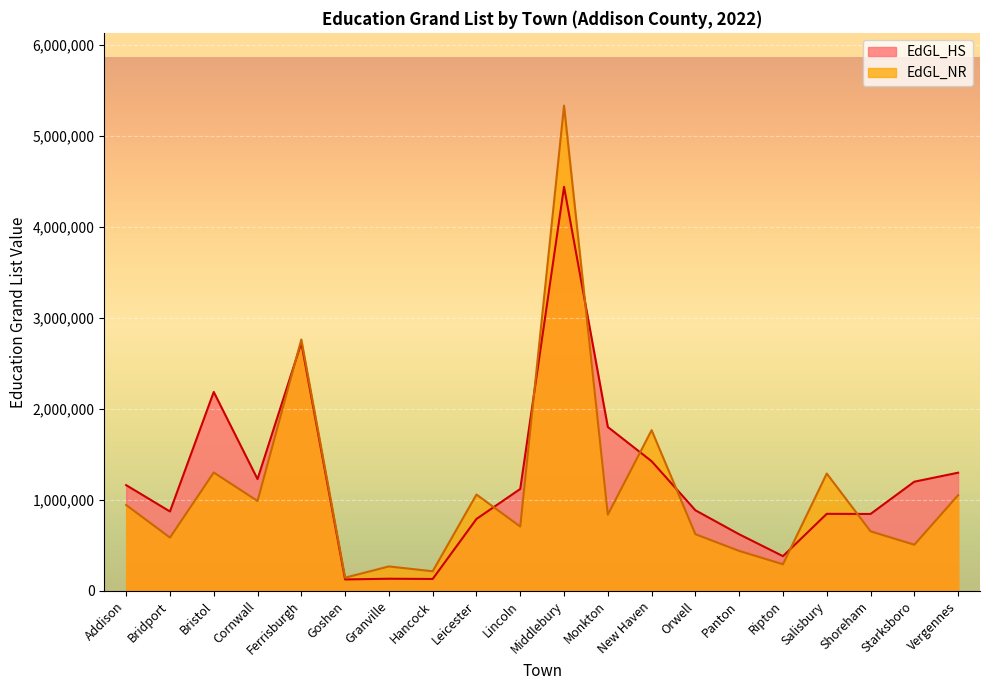

Which series has the largest range (max minus min)?

EdGL_NR